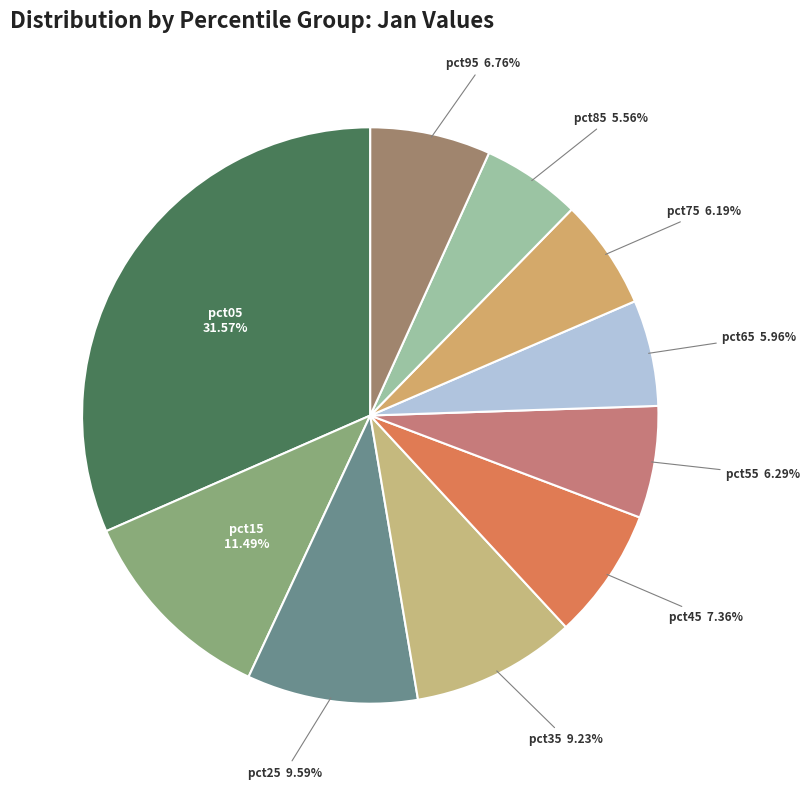

How many slices are in this pie chart?

10